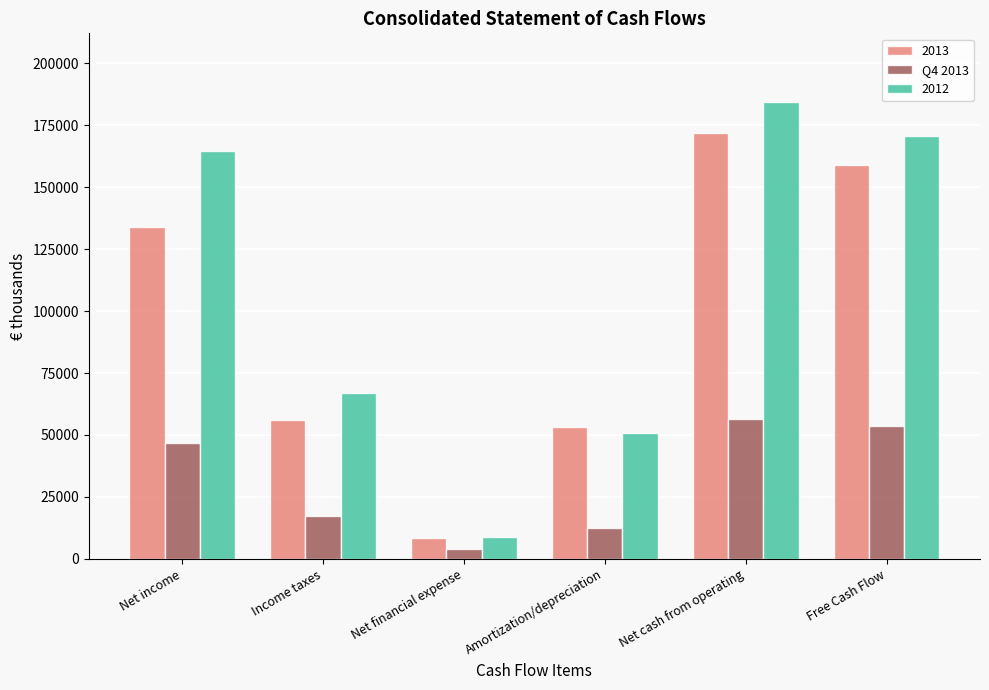

How many distinct data groups are displayed?

3